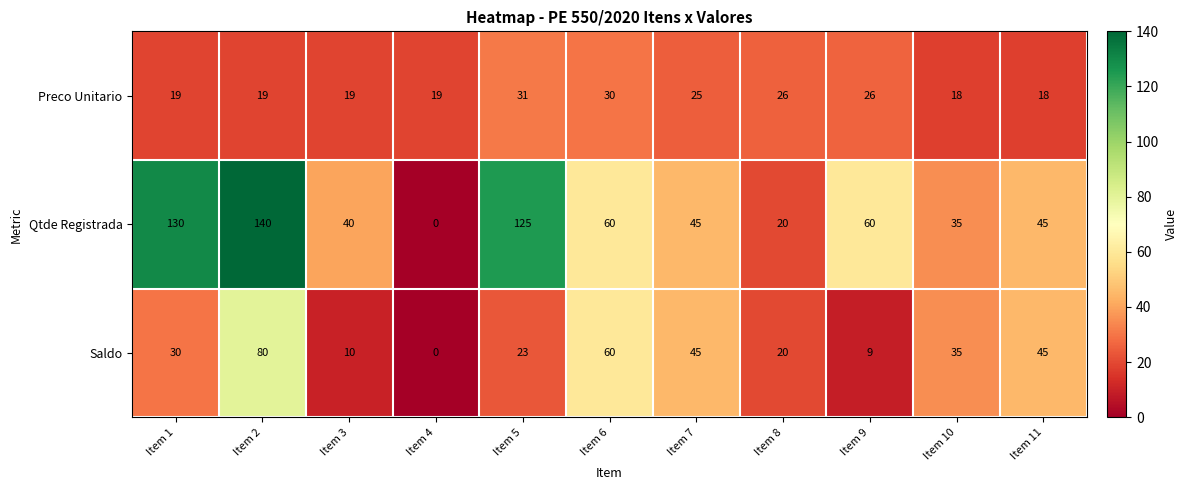

The value of Saldo at Item 6 is 60. True or false?

True